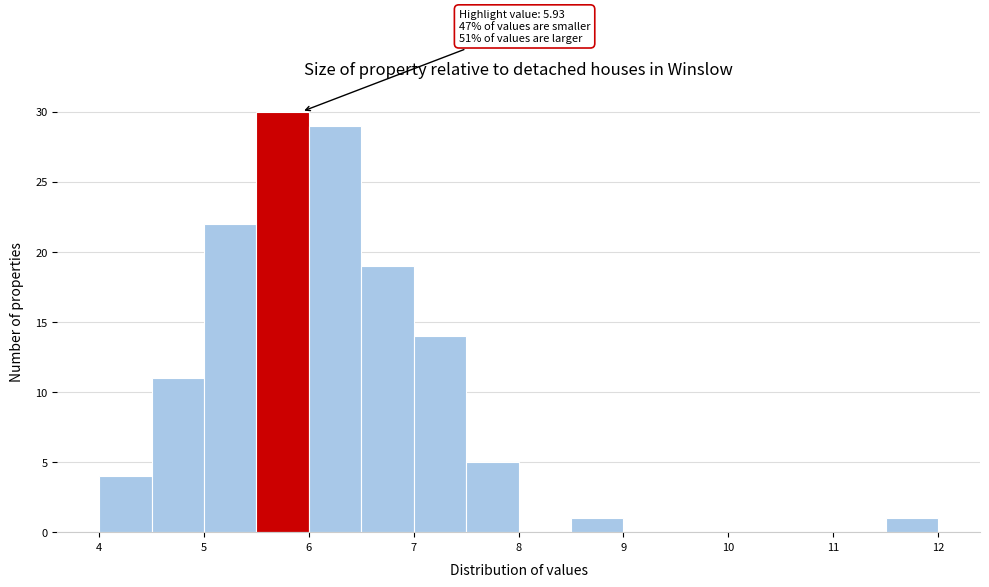

Over which range of the x-axis is the bar tallest?

5.5 to 6.0